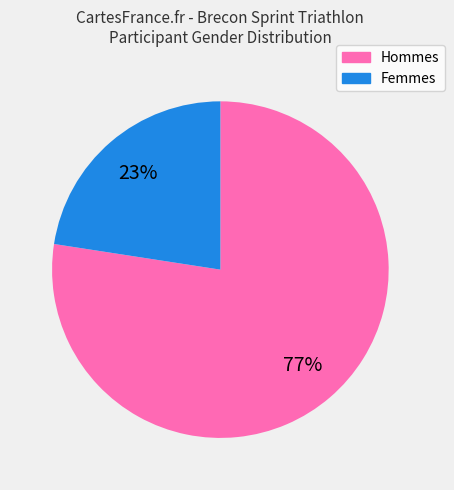

What is the smallest slice in the pie chart?

Femmes